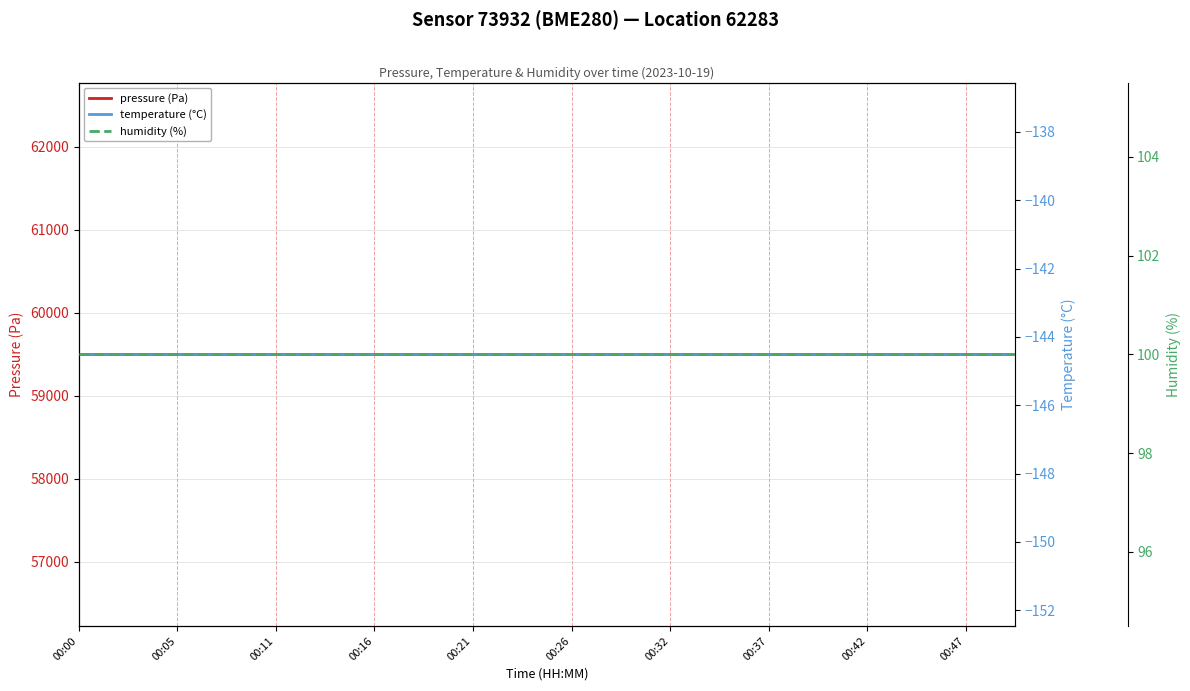

Reading left to right, extract all data points from this chart.

pressure (Pa): 59499.2	59499.2	59499.2	59499.2	59499.2	59499.2	59499.2	59499.2	59499.2	59499.2	59499.2	59499.2	59499.2	59499.2	59499.2	59499.2	59499.2	59499.2	59499.2	59499.2
temperature (°C): -144.5	-144.5	-144.5	-144.5	-144.5	-144.5	-144.5	-144.5	-144.5	-144.5	-144.5	-144.5	-144.5	-144.5	-144.5	-144.5	-144.5	-144.5	-144.5	-144.5
humidity (%): 100.0	100.0	100.0	100.0	100.0	100.0	100.0	100.0	100.0	100.0	100.0	100.0	100.0	100.0	100.0	100.0	100.0	100.0	100.0	100.0